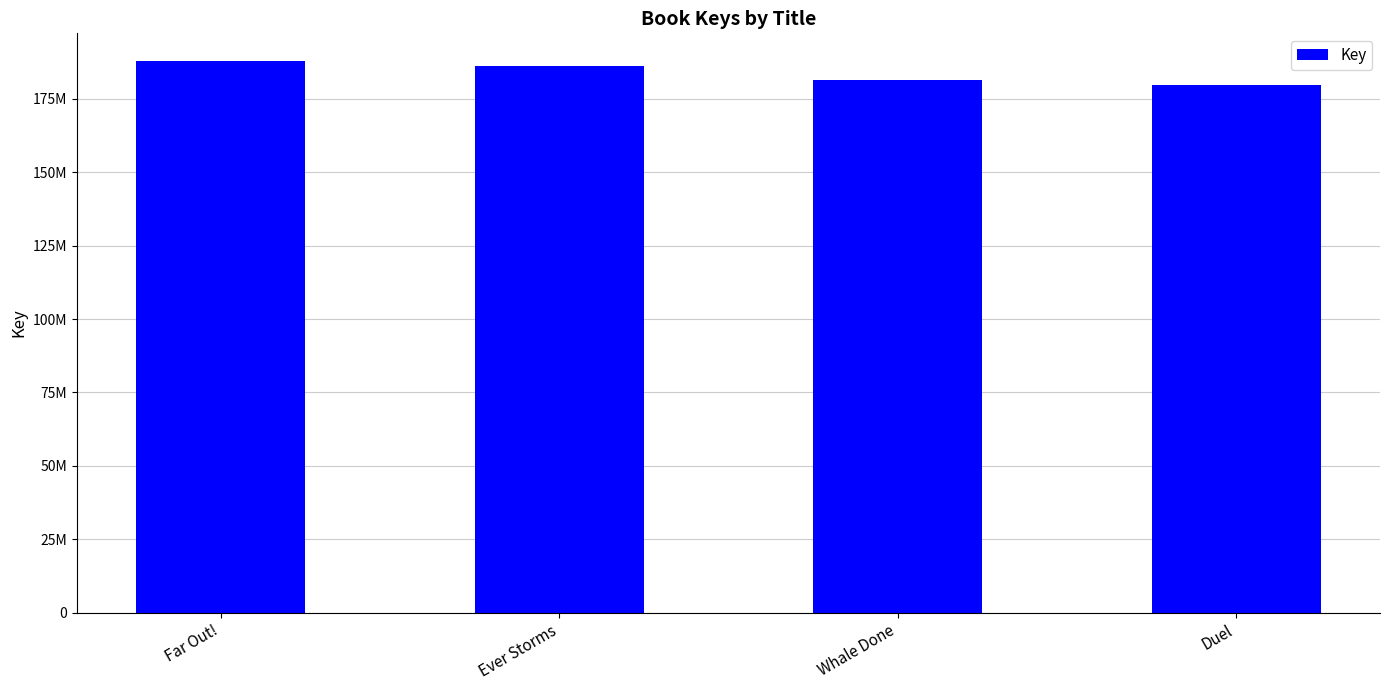

What value does the data have at Whale Done, to the nearest 10?

181435330